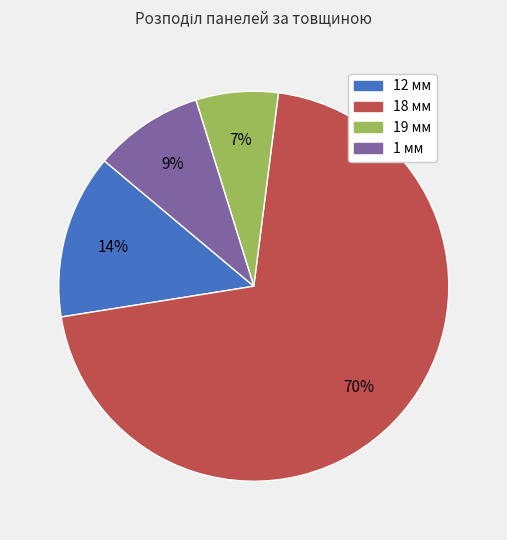

The 1 мм slice represents 15% of the pie. True or false?

False